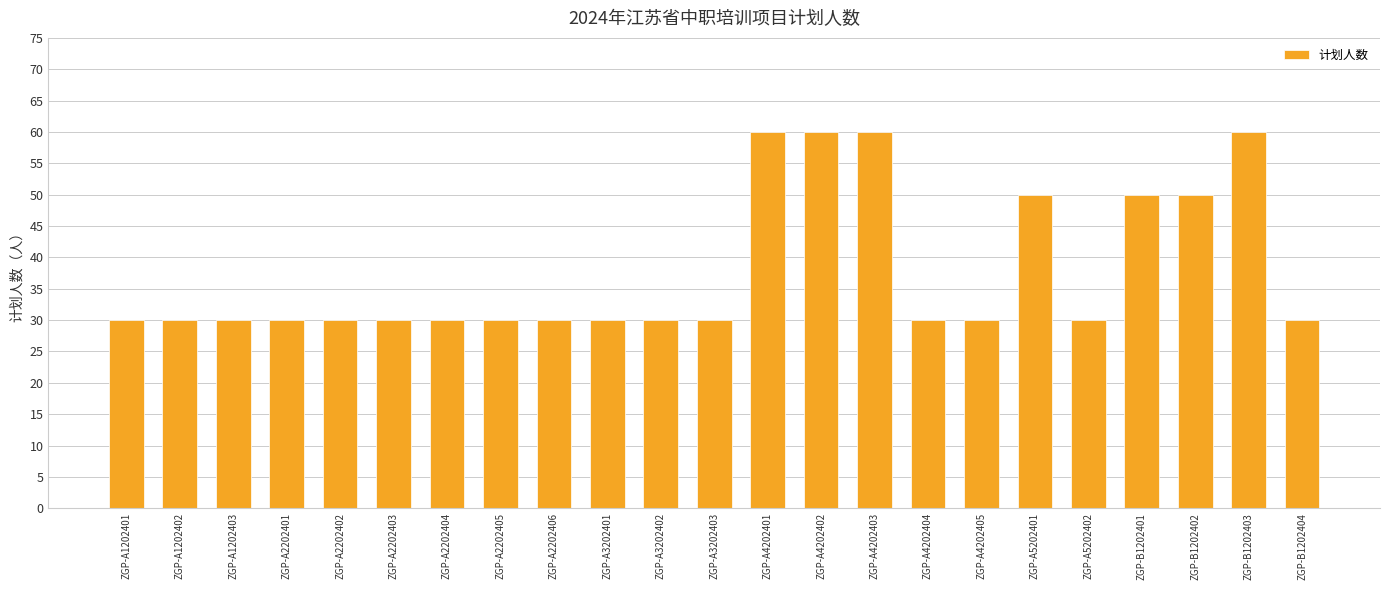

Reading left to right, list all the values displayed in this chart.

30	30	30	30	30	30	30	30	30	30	30	30	60	60	60	30	30	50	30	50	50	60	30